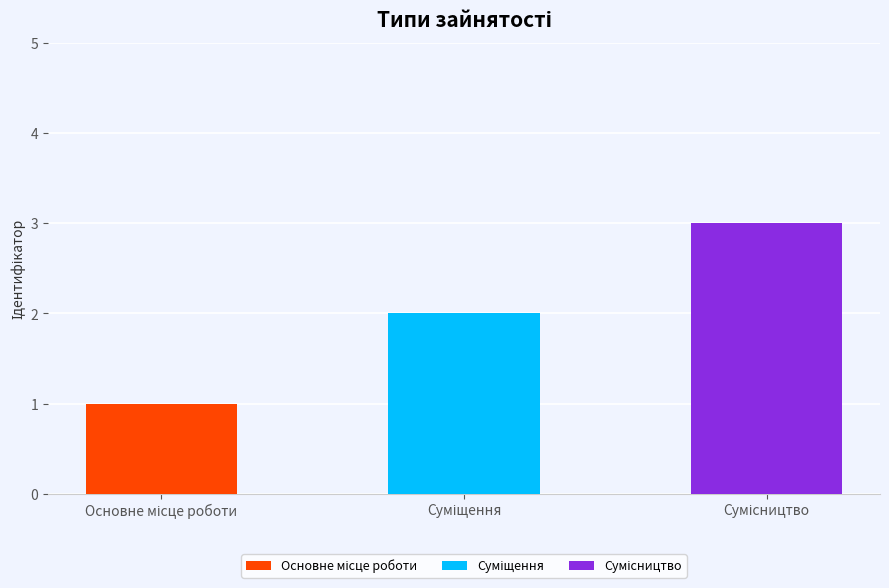

What is the maximum value shown in the chart?

3